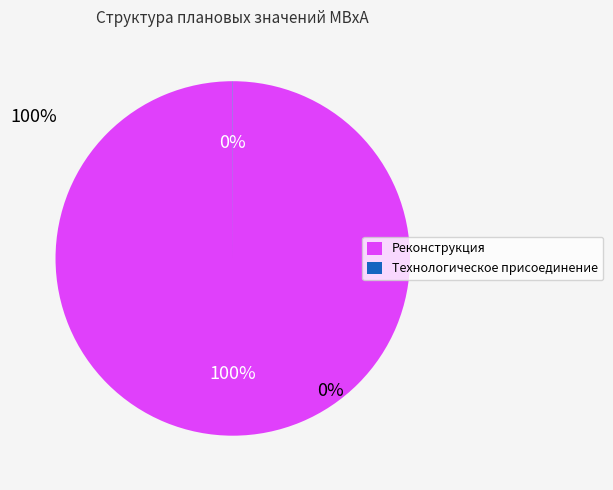

Does any single category account for the majority?

Yes